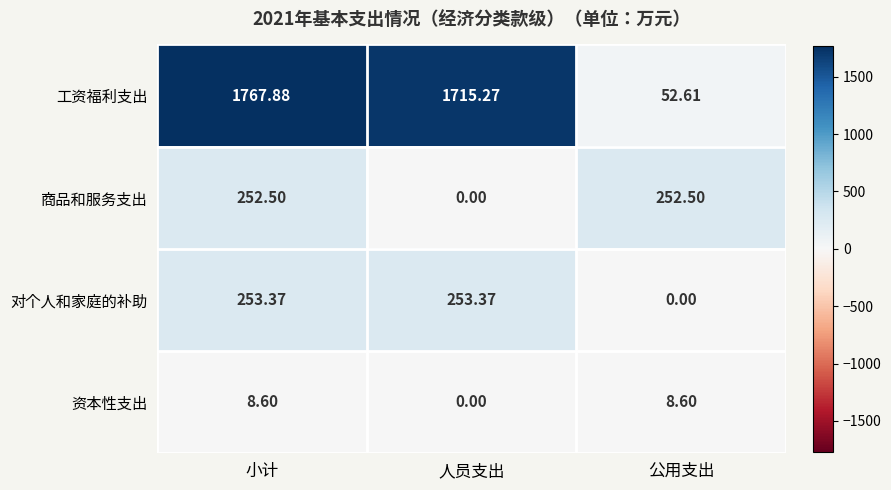

How many distinct data groups are displayed?

4